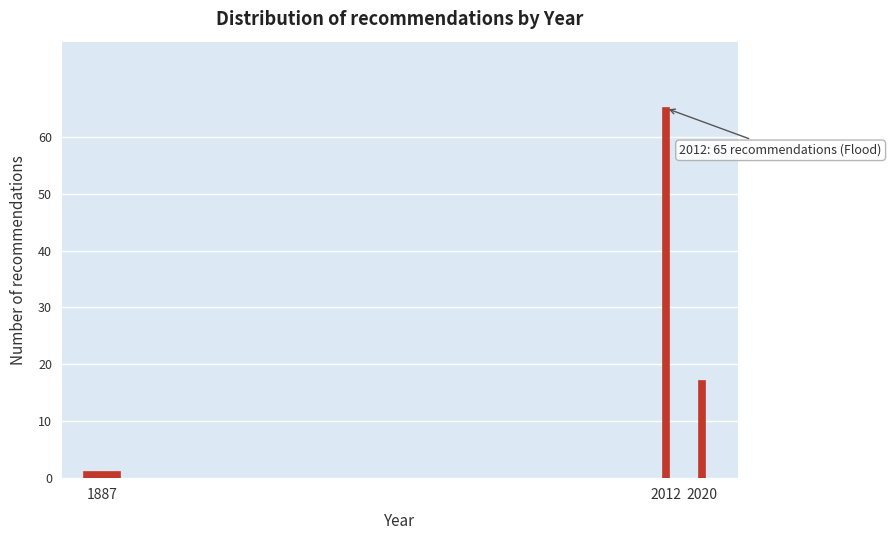

Reading right to left, what are all the values shown in this chart?

2020=17	2012=65	1887=1